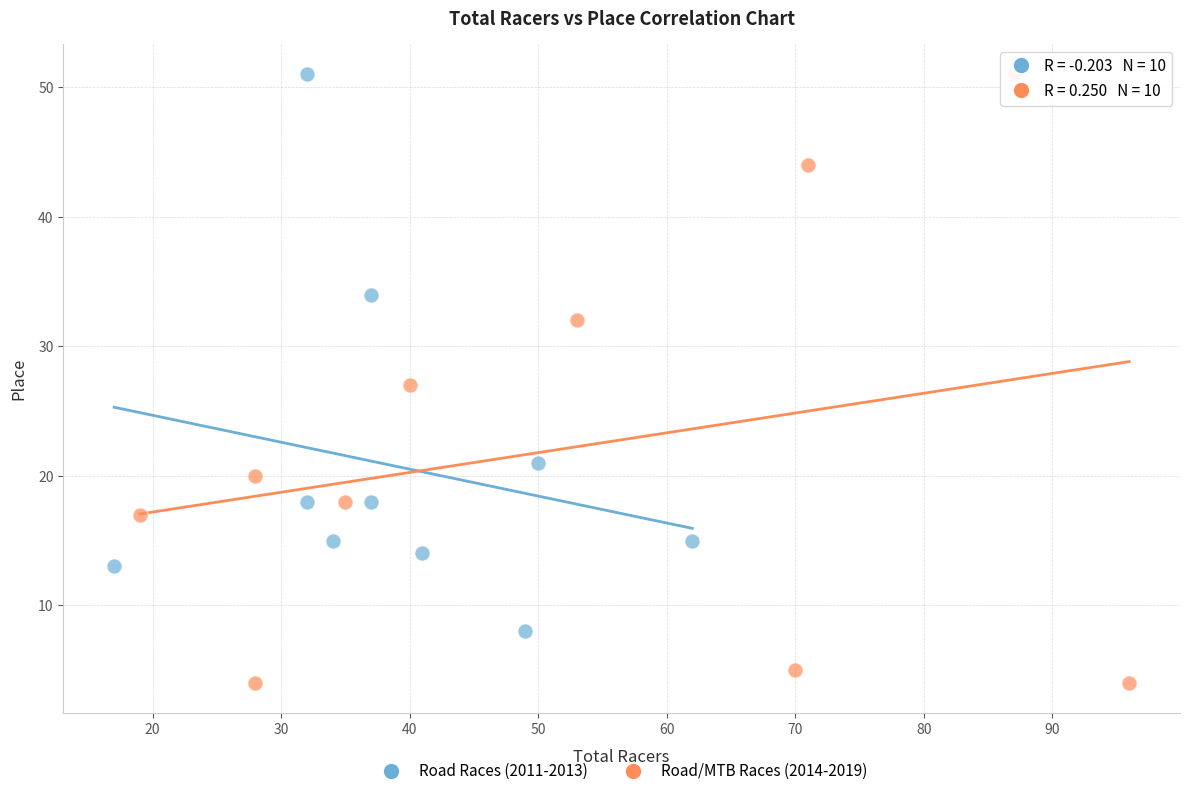

Which series has the widest spread of Y values?

Road/MTB Races (2014-2019)